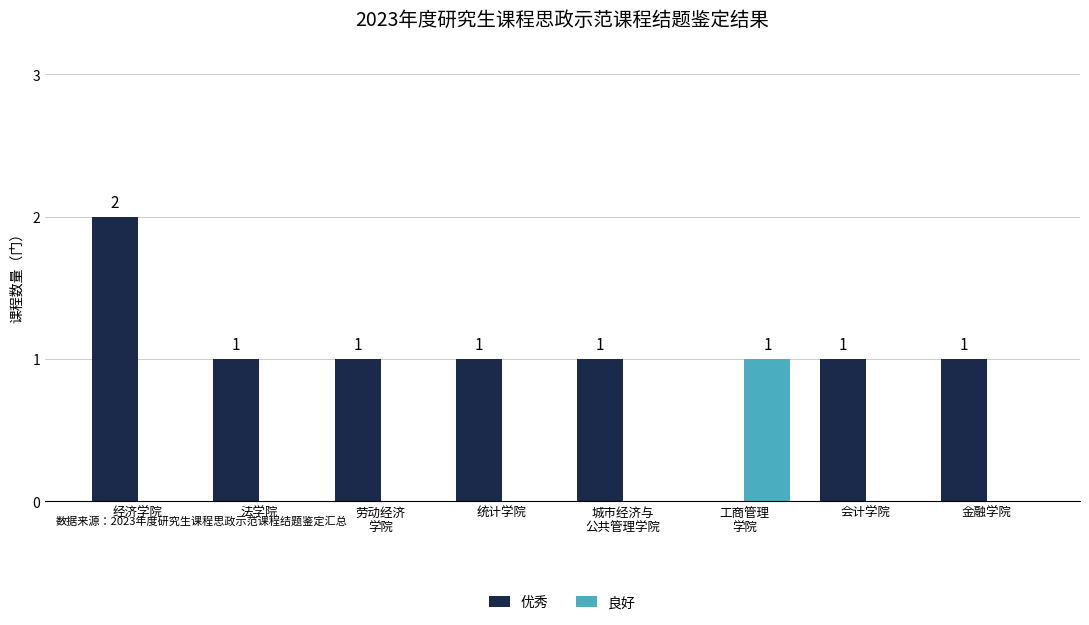

How many 良好 values are between 0 and 1?

8